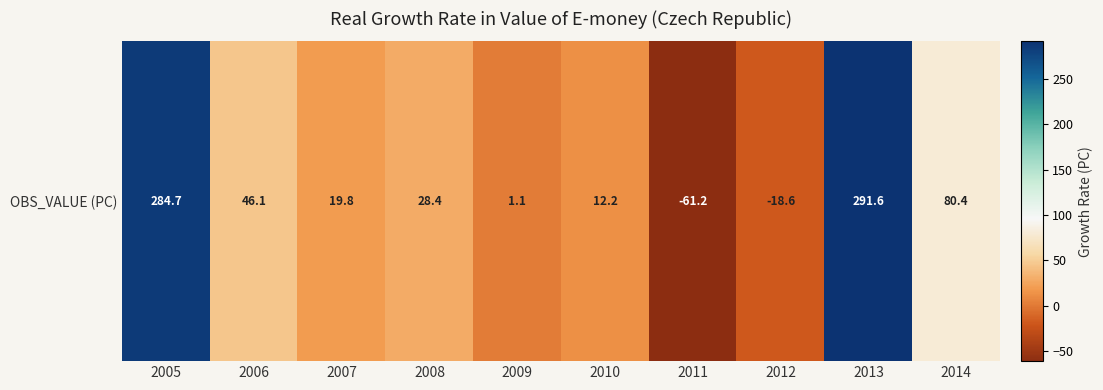

What is the sum of the values at 2011 and 2009?

-60.2